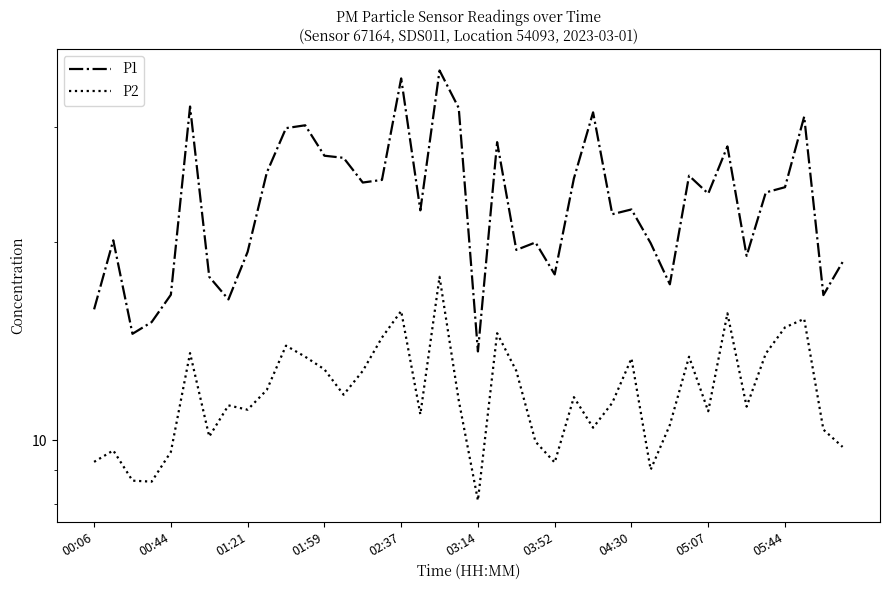

What are all the series names shown in the legend?

P1, P2